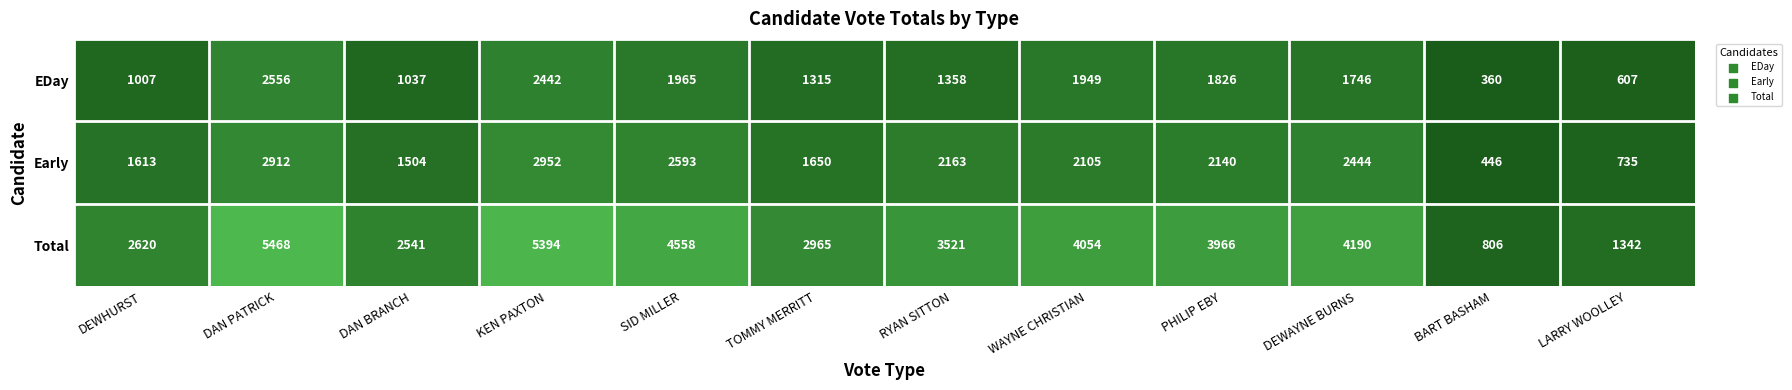

At DEWAYNE BURNS, list the series in order from largest to smallest.

Total, Early, EDay